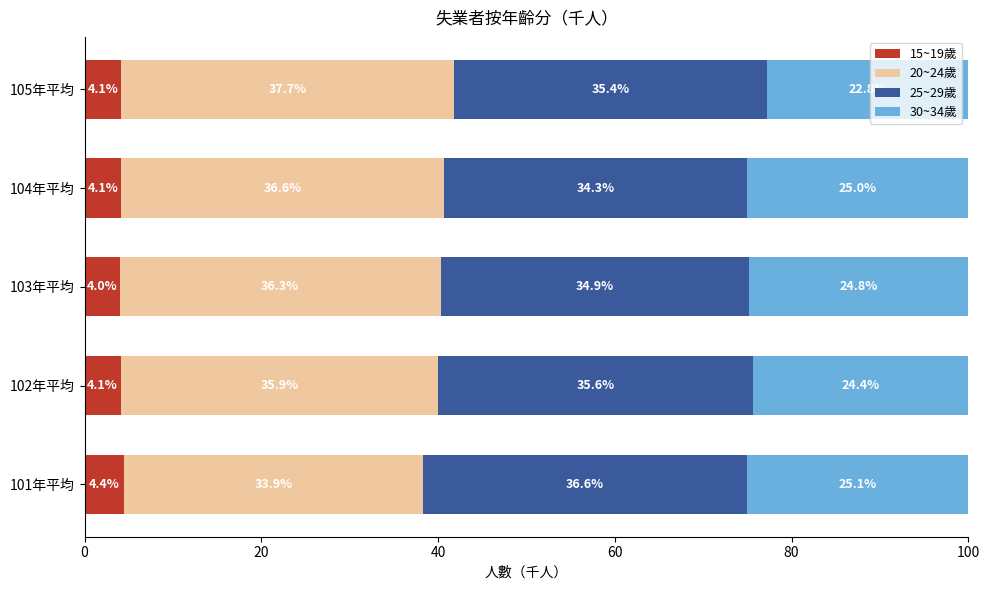

Which category has the highest value in the 15~19歲 series?

101年平均